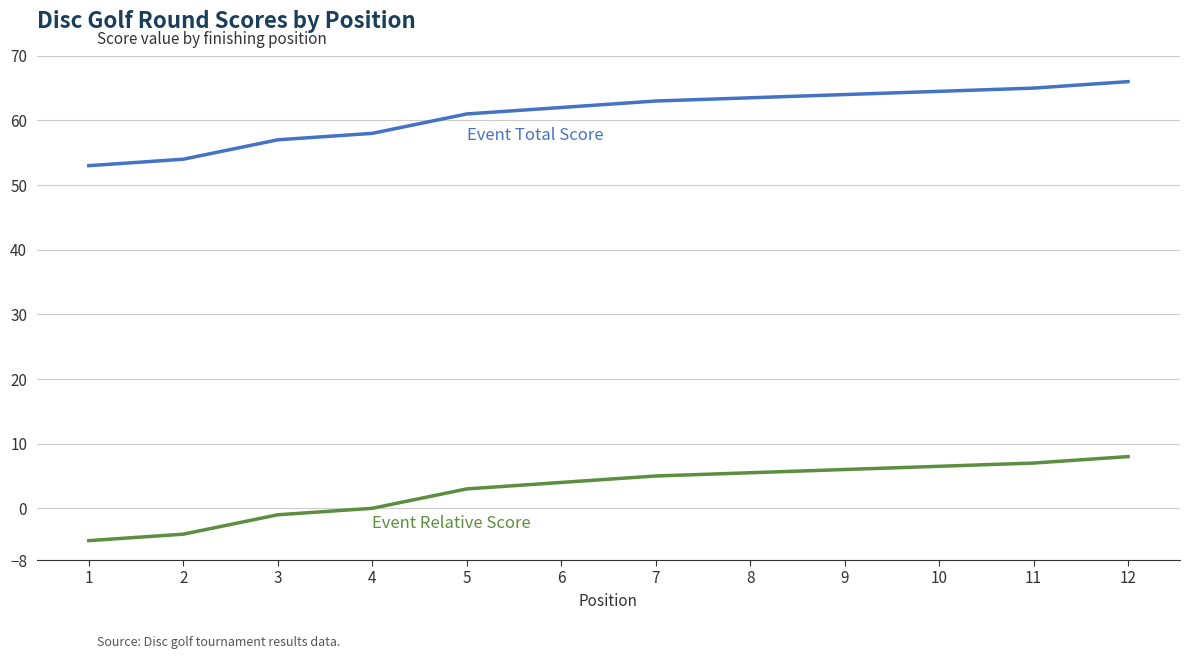

What is the difference between the maximum and second lowest values in the Event Total Score series?

12